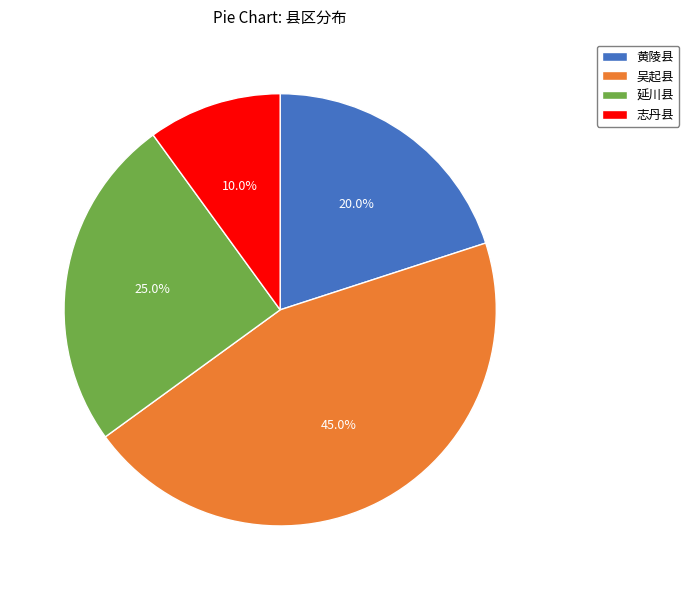

Is the sum of 延川县 and 志丹县 greater than half?

No